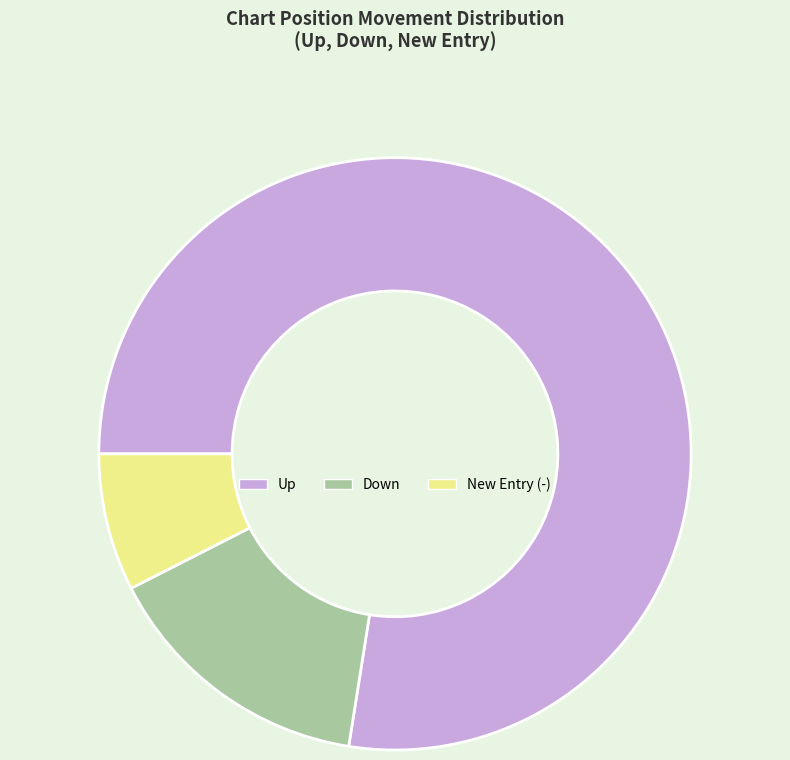

Is there a majority slice in this chart?

Yes